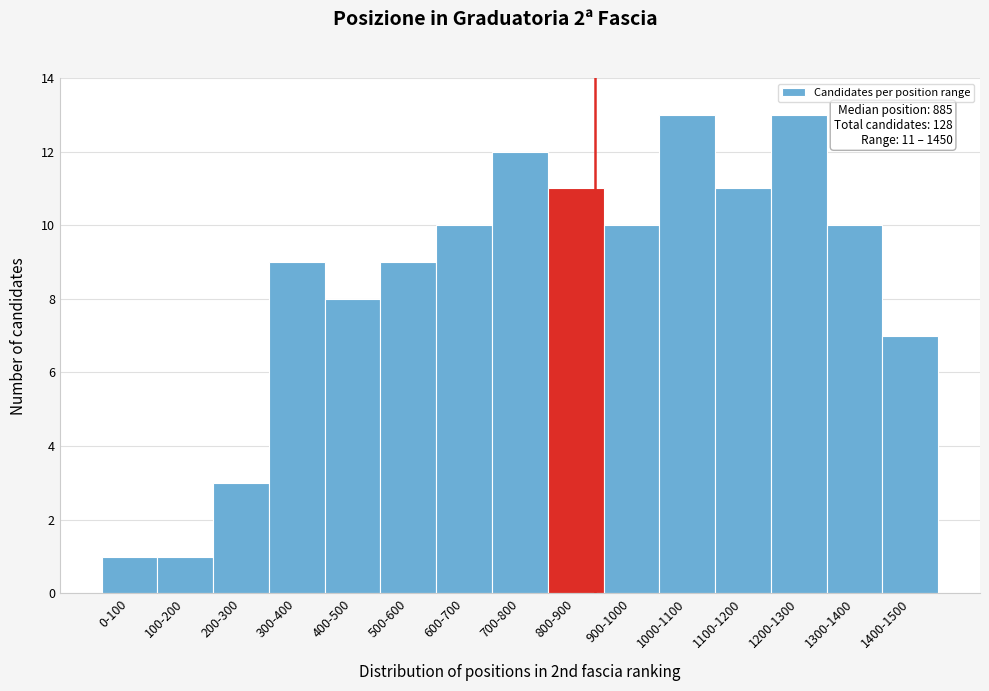

Reading left to right, transcribe all the data shown in this chart.

0-100=1	100-200=1	200-300=3	300-400=9	400-500=8	500-600=9	600-700=10	700-800=12	800-900=11	900-1000=10	1000-1100=13	1100-1200=11	1200-1300=13	1300-1400=10	1400-1500=7